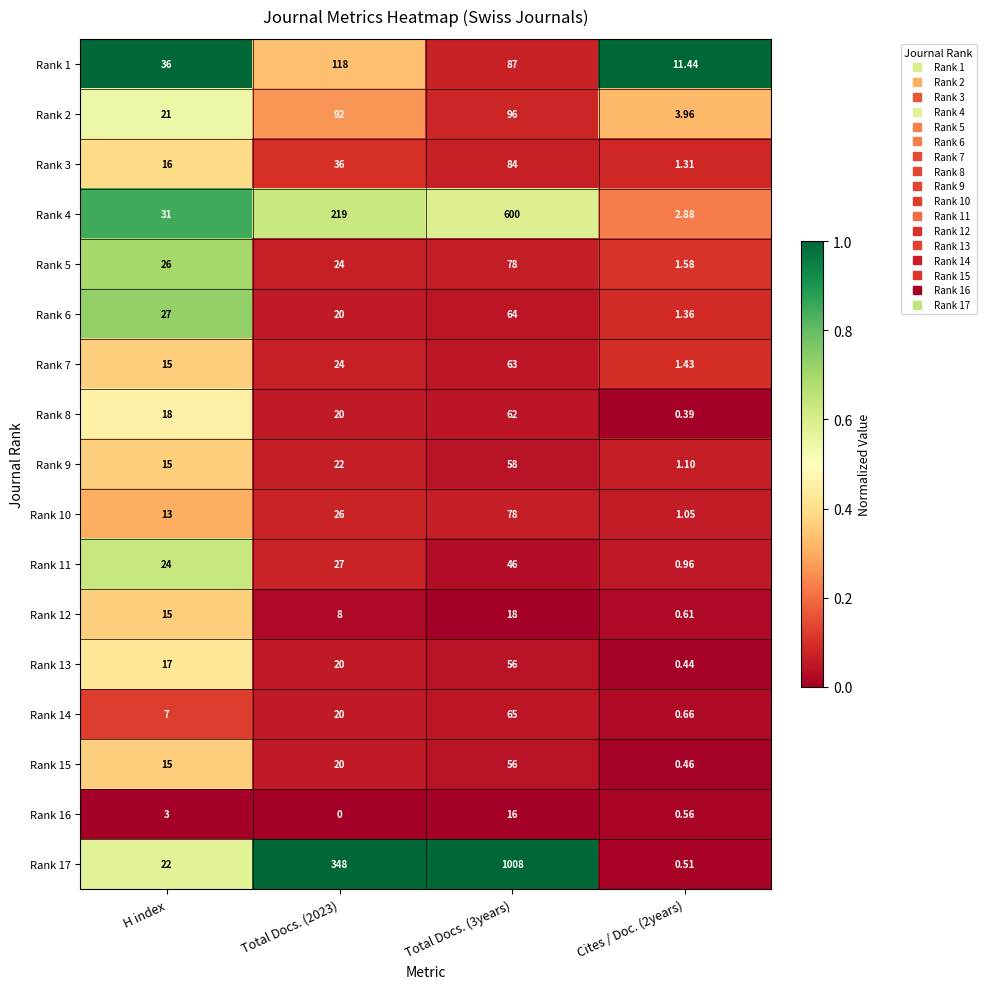

Where is Rank 5 nearest to the value 39?

H index